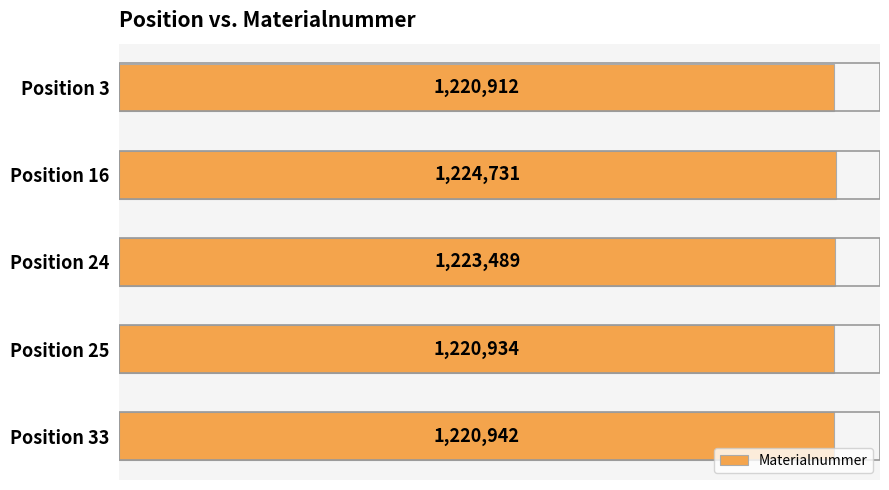

List the labels in order of value, largest first.

Position 16, Position 24, Position 33, Position 25, Position 3